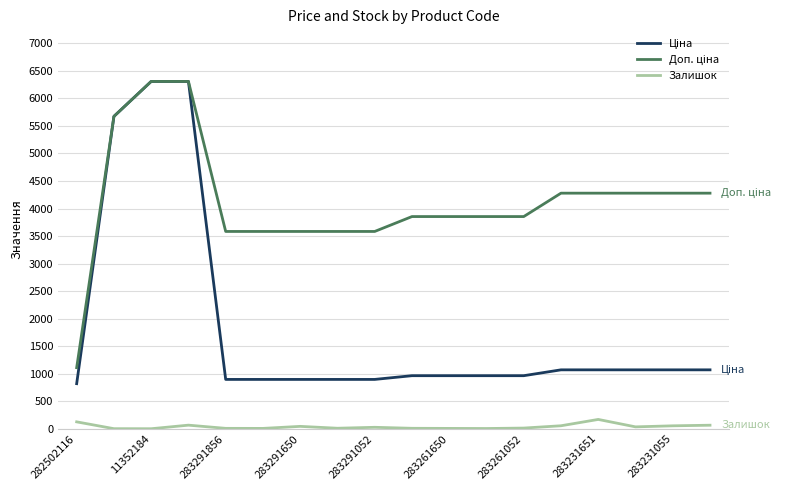

What is the maximum value shown in the chart?

6308.8